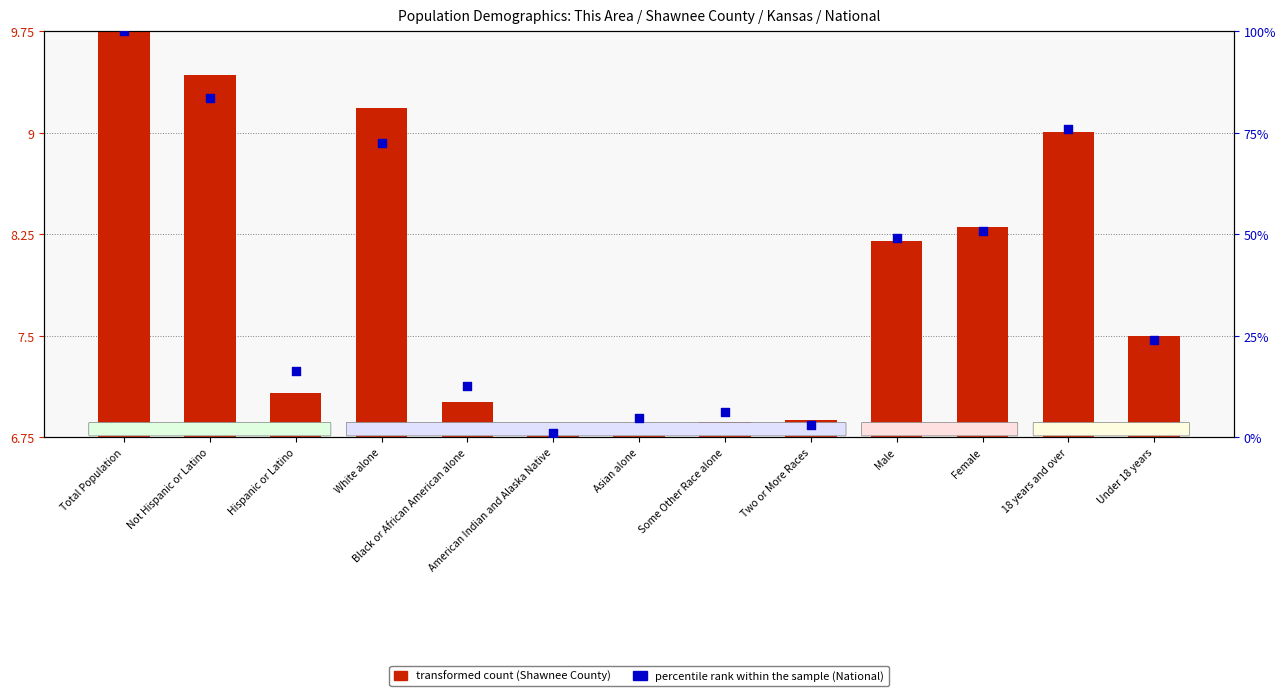

What is the total value across all series at Two or More Races?

9.8